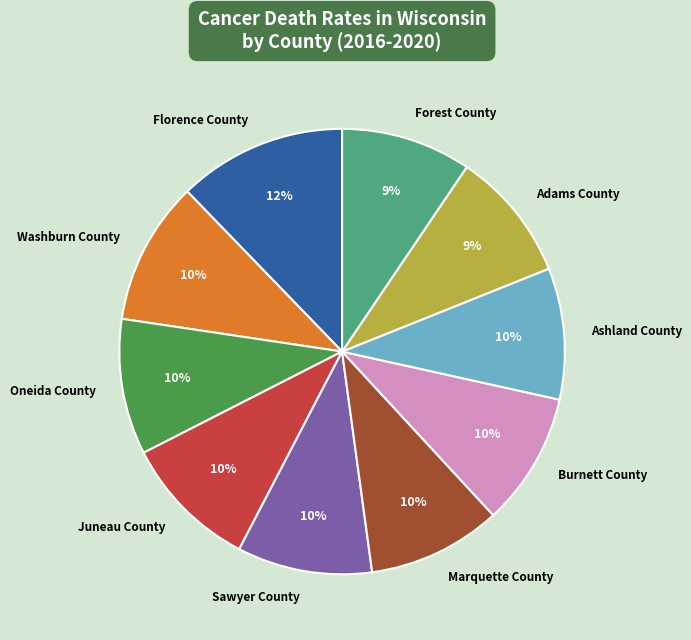

Is there a majority slice in this chart?

No